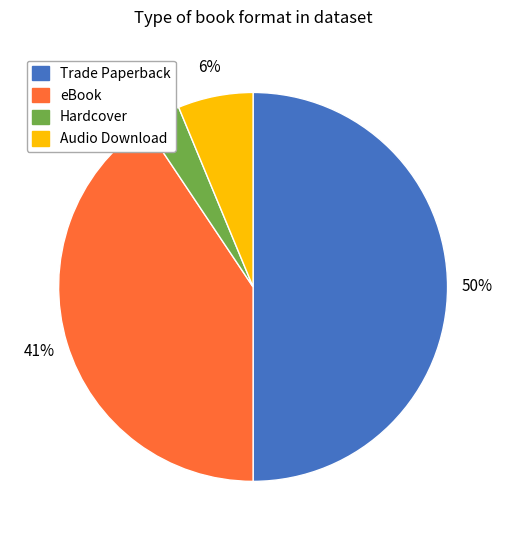

The eBook slice represents 54% of the pie. True or false?

False